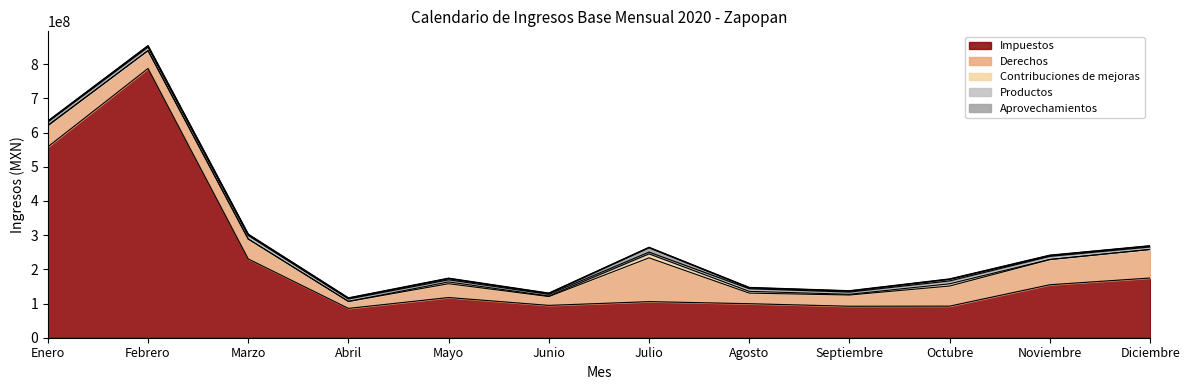

How many interior local valleys does the Aprovechamientos series have?

4